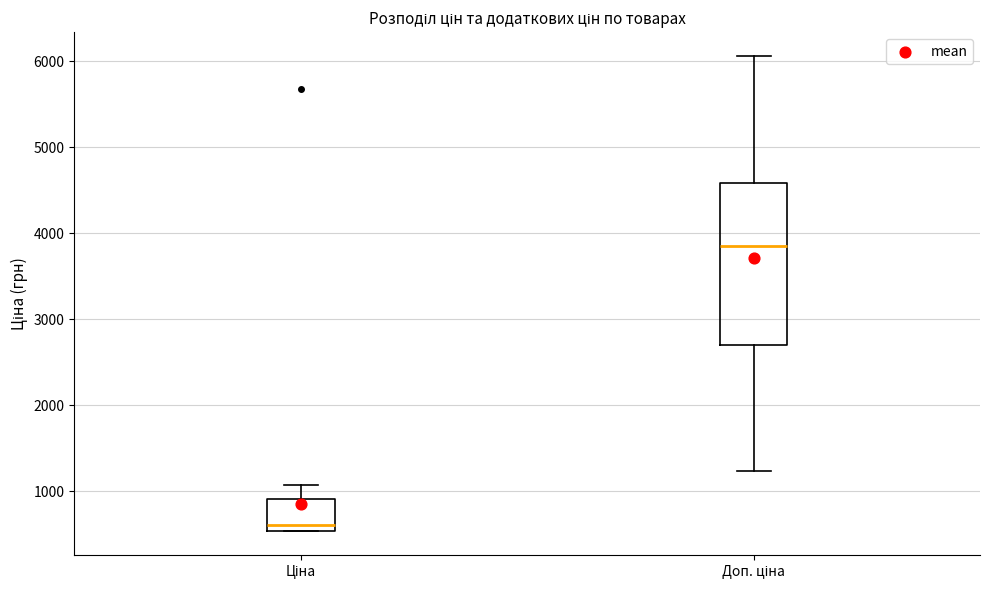

Which box is the tallest, from its lower edge to its upper edge?

Доп. ціна